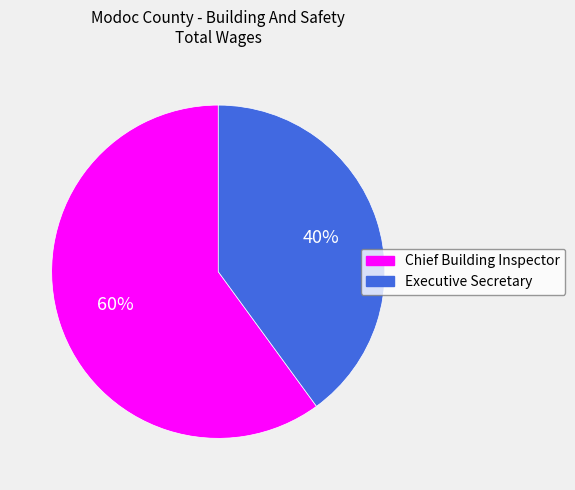

To the nearest percent, what portion does Executive Secretary represent?

40%